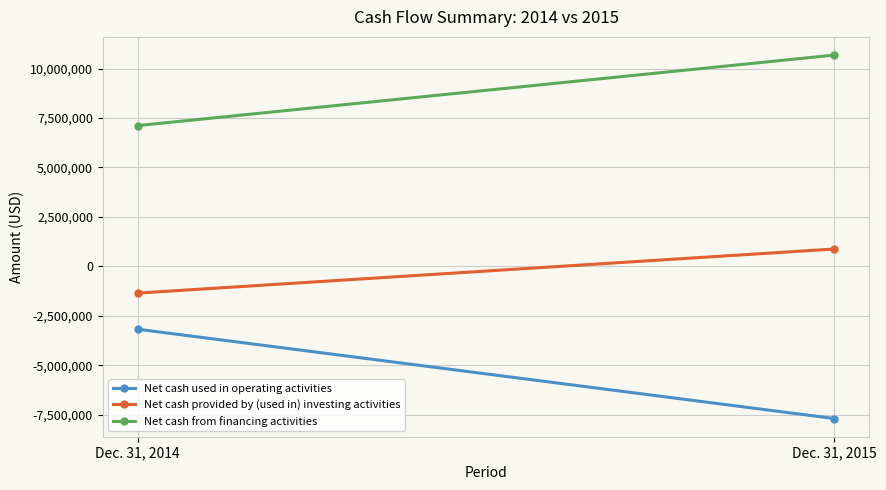

True or false: Net cash used in operating activities has a value of -3172812 at Dec. 31, 2014.

True